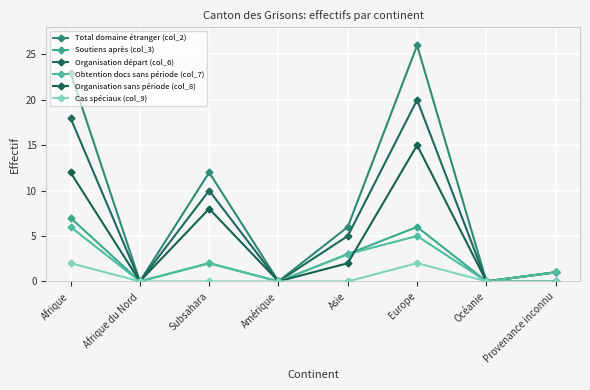

Which category has the highest value across all series?

Europe